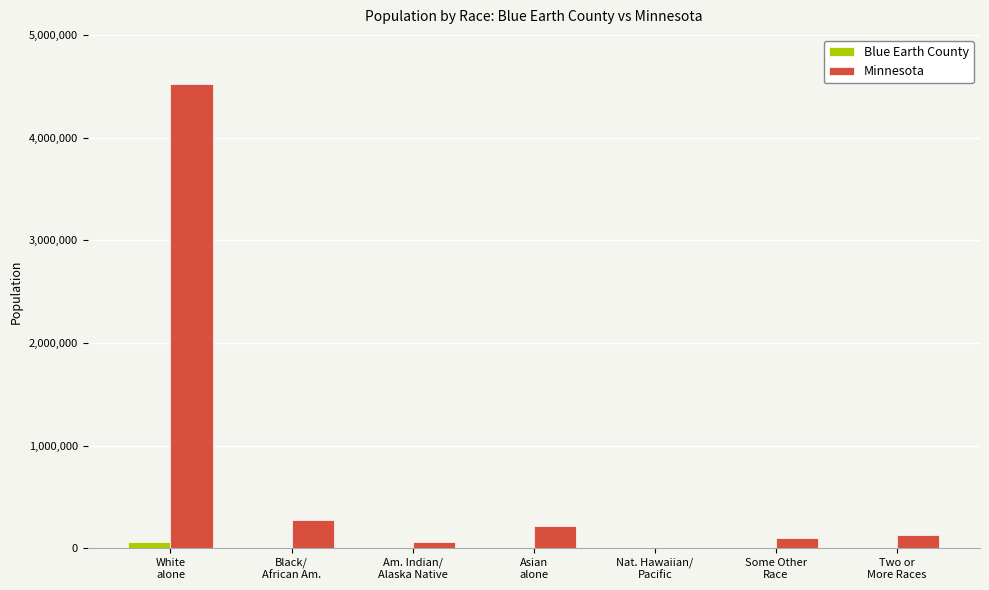

Between Asian
alone and Some Other
Race, which series saw the biggest shift?

Minnesota